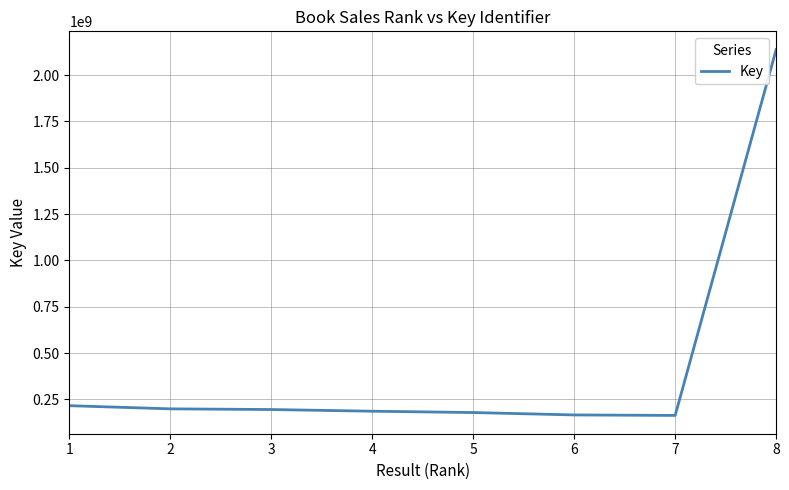

What is the maximum value shown in the chart?

2137718317